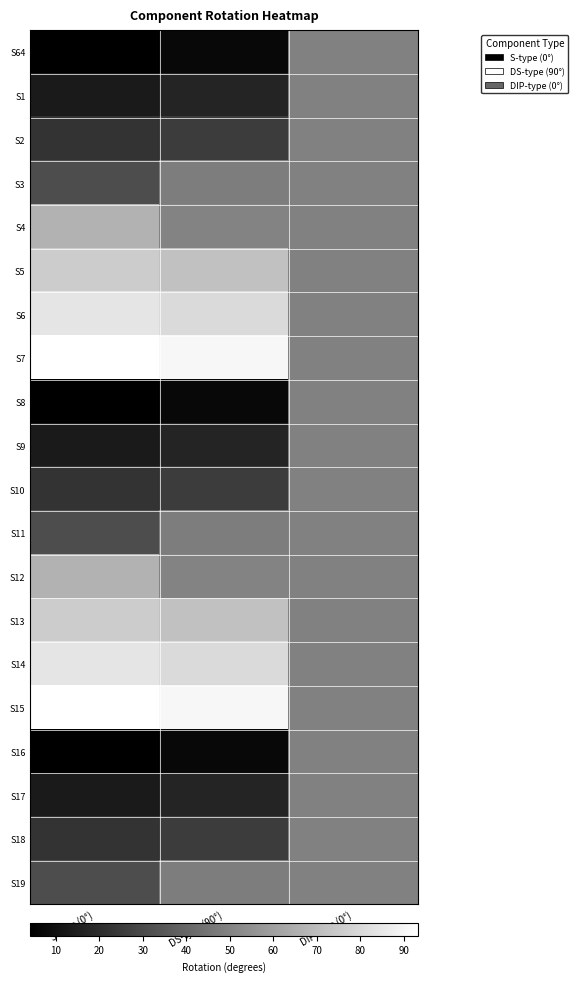

What is the greatest value displayed?

93.4